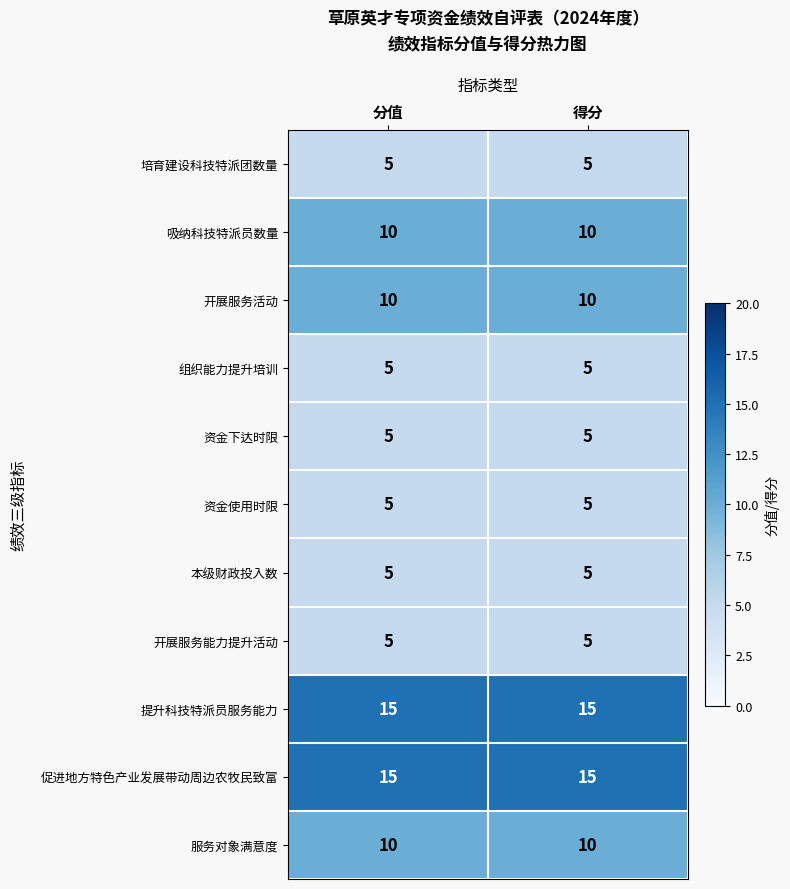

What is the spread (max minus min) of values at 得分?

10